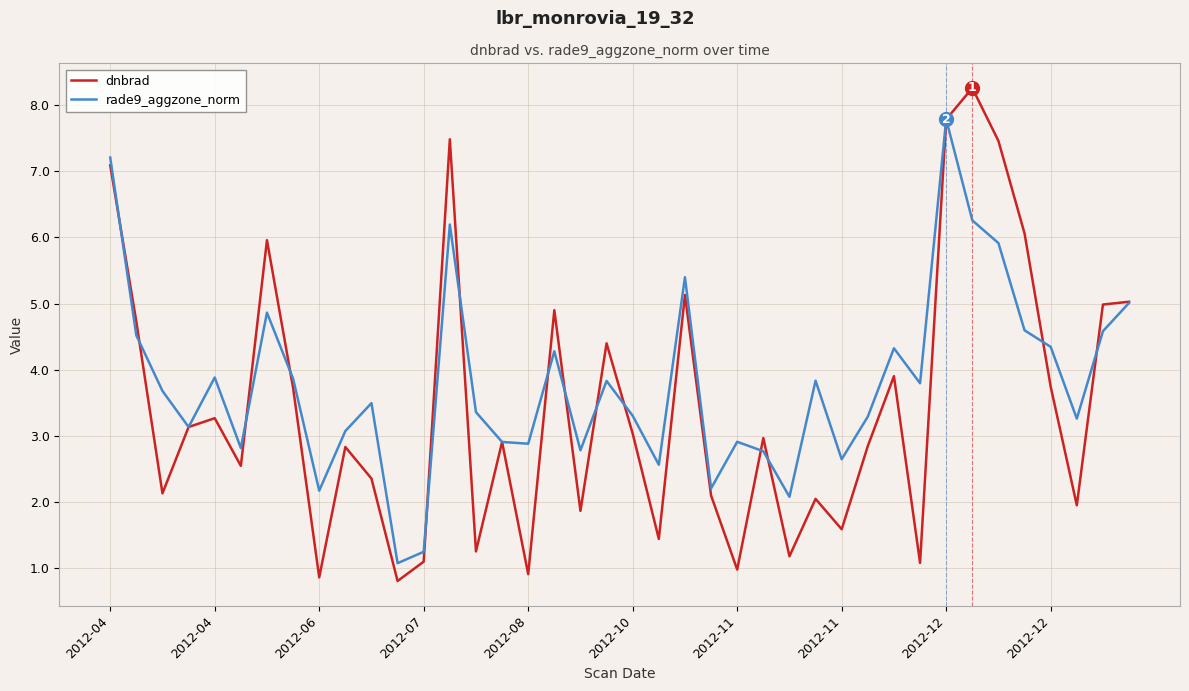

Which series has the largest total across all categories?

rade9_aggzone_norm